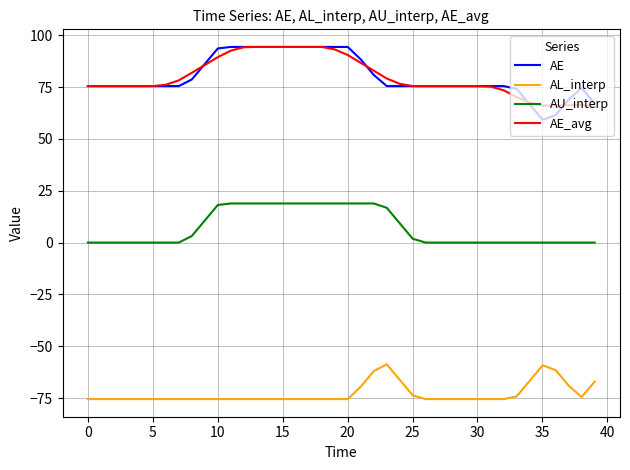

Which series has the largest range (max minus min)?

AE